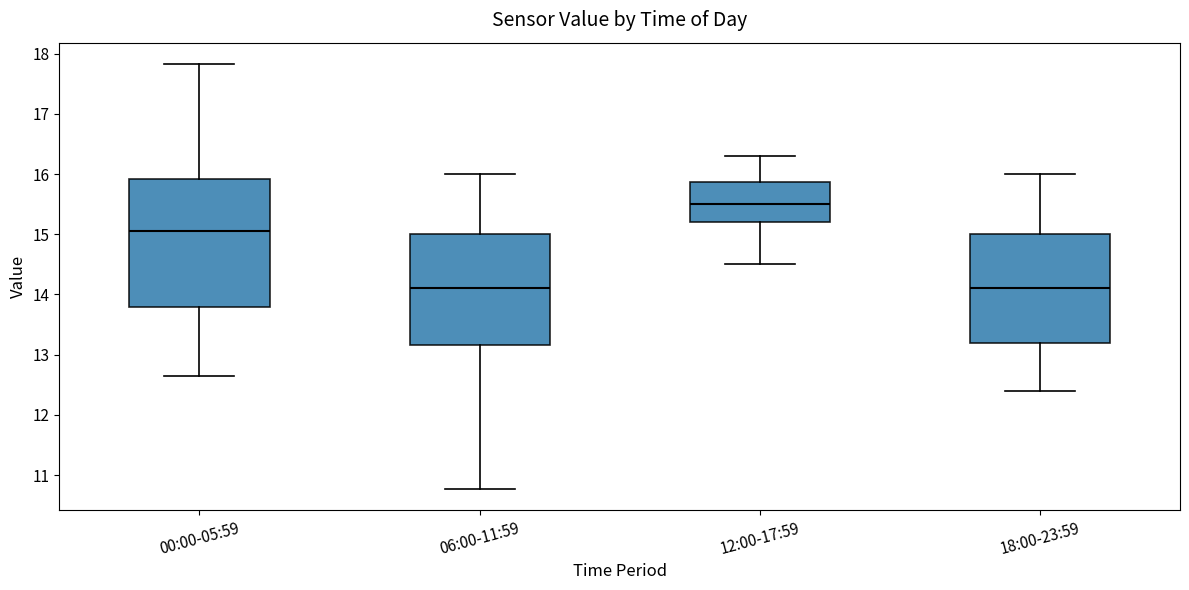

Where does the upper whisker of the box for 00:00-05:59 end on the y-axis? The values are not printed on the chart, so give them approximately, as read against the axis.

17.8